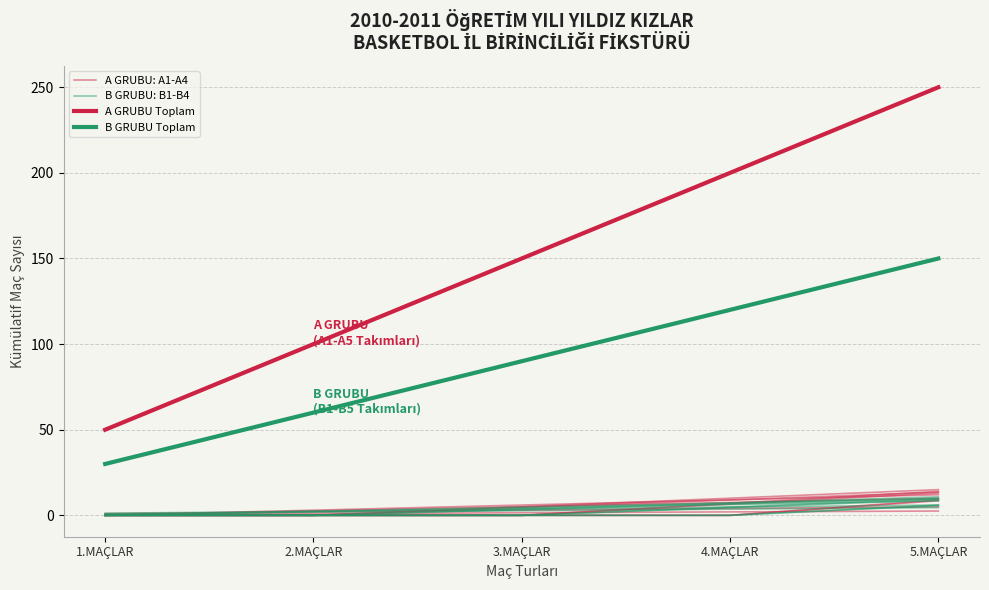

Reading right to left, extract all data points from this chart.

A GRUBU: A1-A4: 2.5	2.0	1.5	1.0	0.5
B GRUBU: B1-B4: 4.5	3.6	2.7	1.8	0.9
A GRUBU Toplam: 250.0	200.0	150.0	100.0	50.0
B GRUBU Toplam: 150.0	120.0	90.0	60.0	30.0